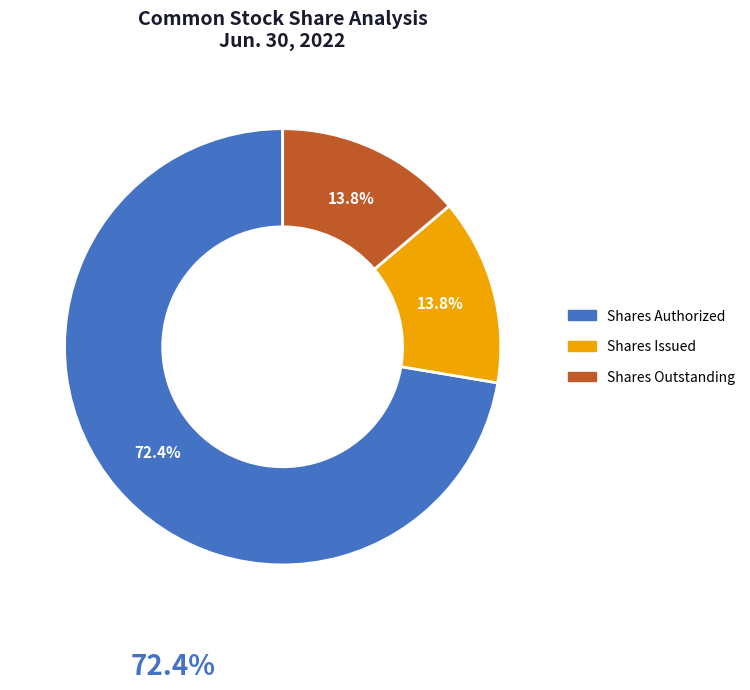

How many segments does this pie chart have?

3